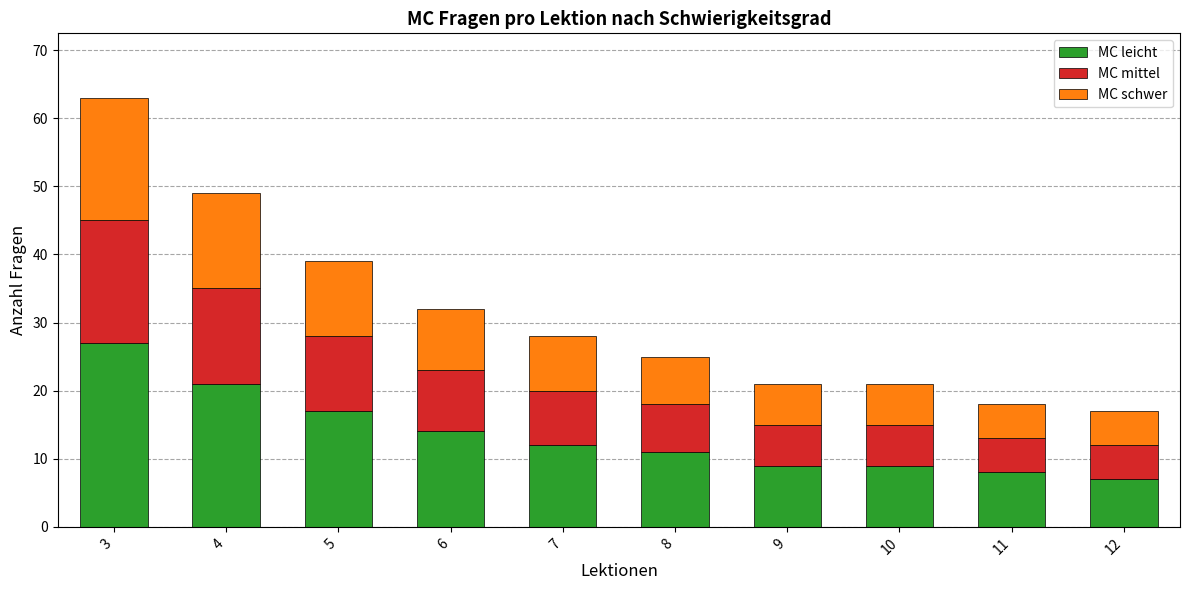

At which category is the sum across all series the highest?

3